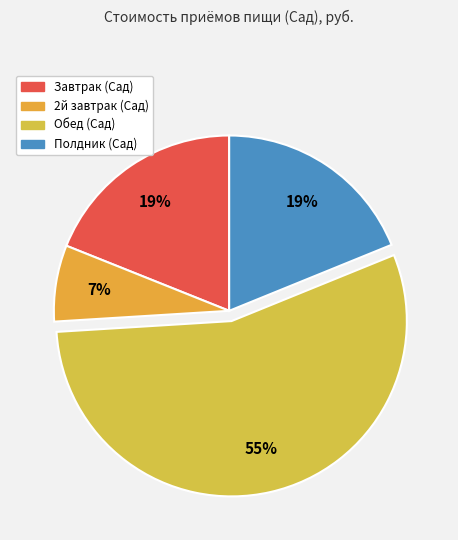

True or false: 2й завтрак (Сад) accounts for 7% of the total.

True